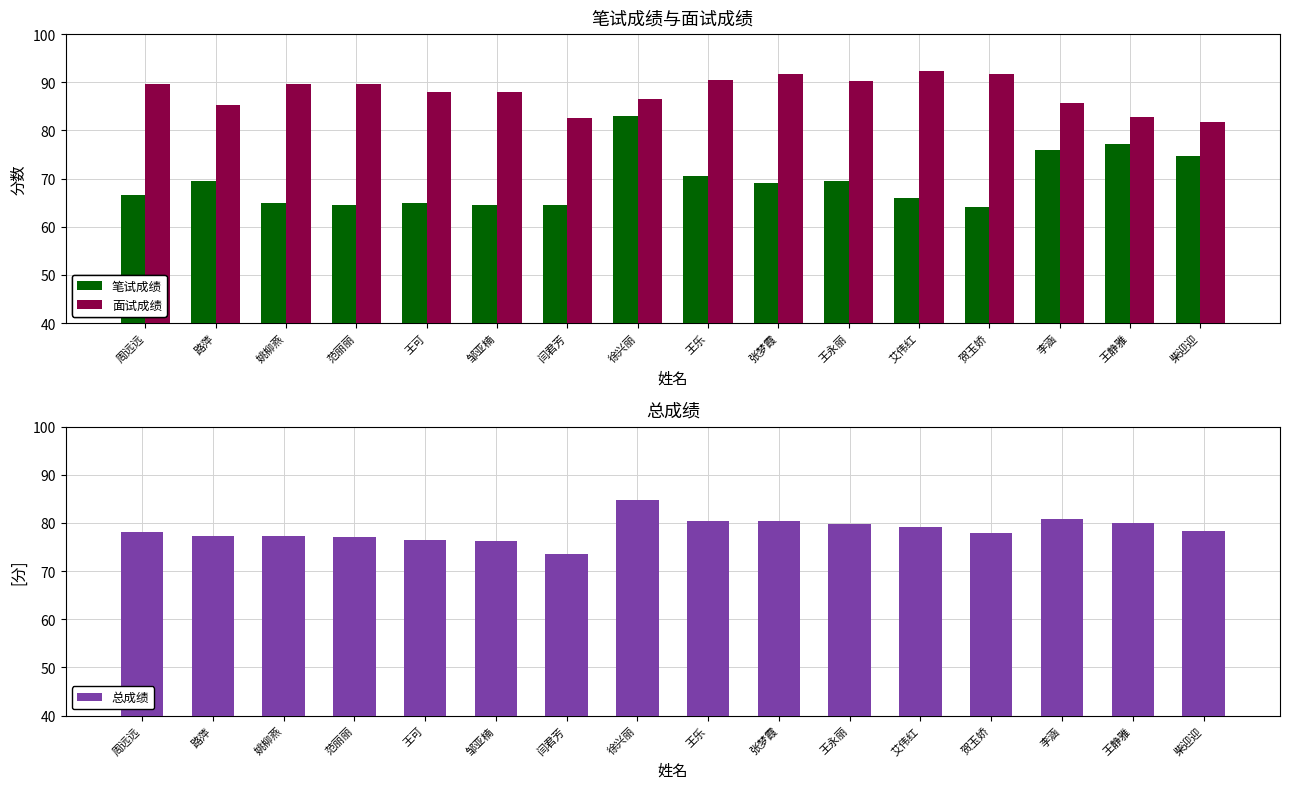

Which series changed the most between 艾伟红 and 王静雅?

笔试成绩